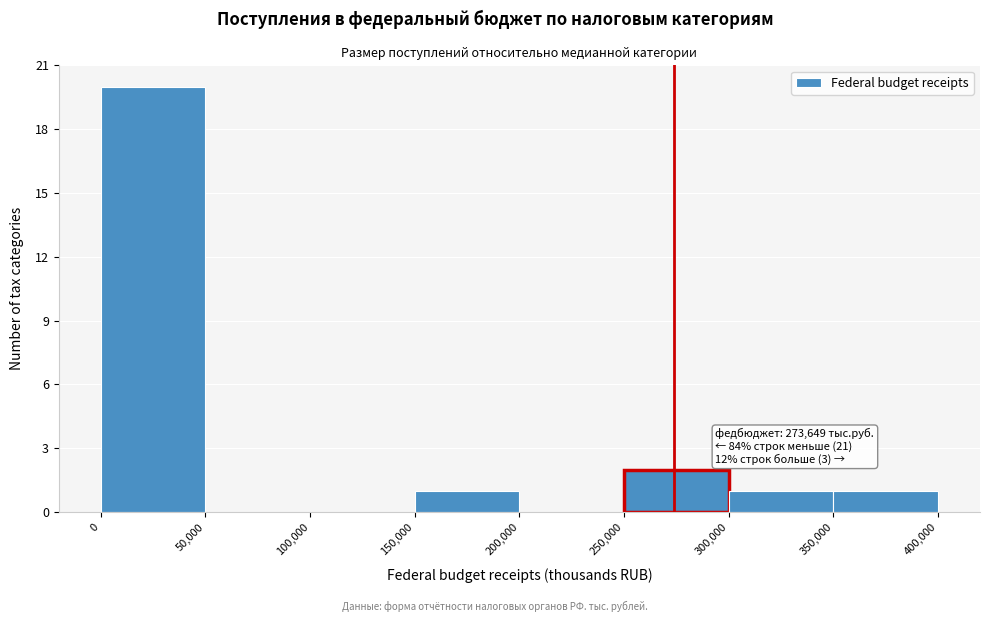

Which range on the x-axis has the tallest bar?

0 to 50,000